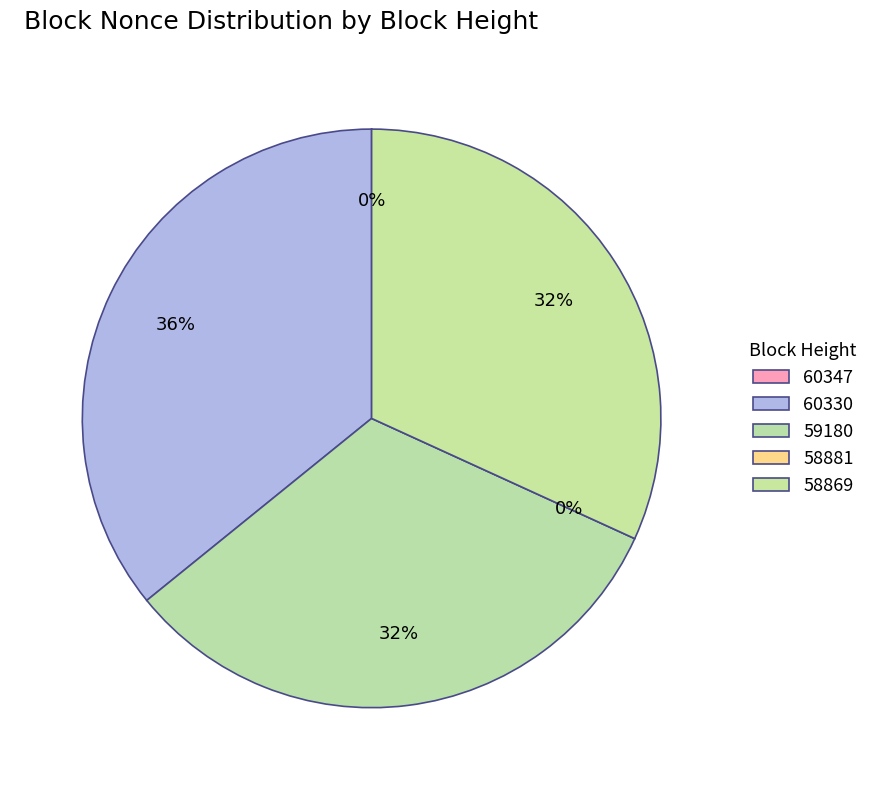

How many segments does this pie chart have?

5